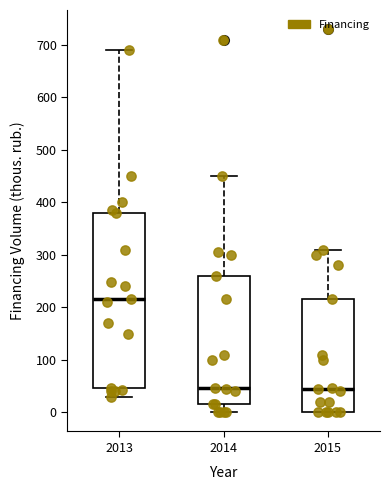

Reading left to right, transcribe this box plot: for each box, give where its median line is, the range the box spans, and where its two whiskers end, as read against the y-axis. The values are not printed on the chart, so give them approximately, as read against the axis.

2013: median 220, box 50 to 380, whiskers 30 to 690
2014: median 50, box 20 to 260, whiskers 0 to 450
2015: median 50, box 0 to 220, whiskers 0 to 310